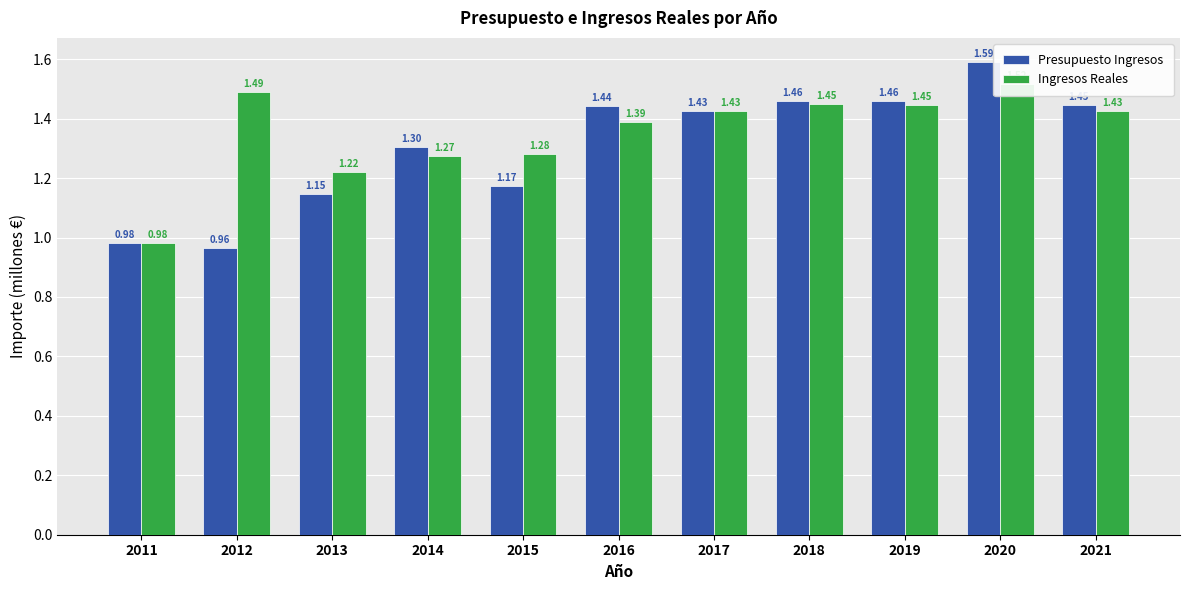

Reading left to right, what are all the values shown in this chart?

Presupuesto Ingresos: 2011=1.0	2012=1.0	2013=1.1	2014=1.3	2015=1.2	2016=1.4	2017=1.4	2018=1.5	2019=1.5	2020=1.6	2021=1.4
Ingresos Reales: 2011=1.0	2012=1.5	2013=1.2	2014=1.3	2015=1.3	2016=1.4	2017=1.4	2018=1.4	2019=1.4	2020=1.5	2021=1.4